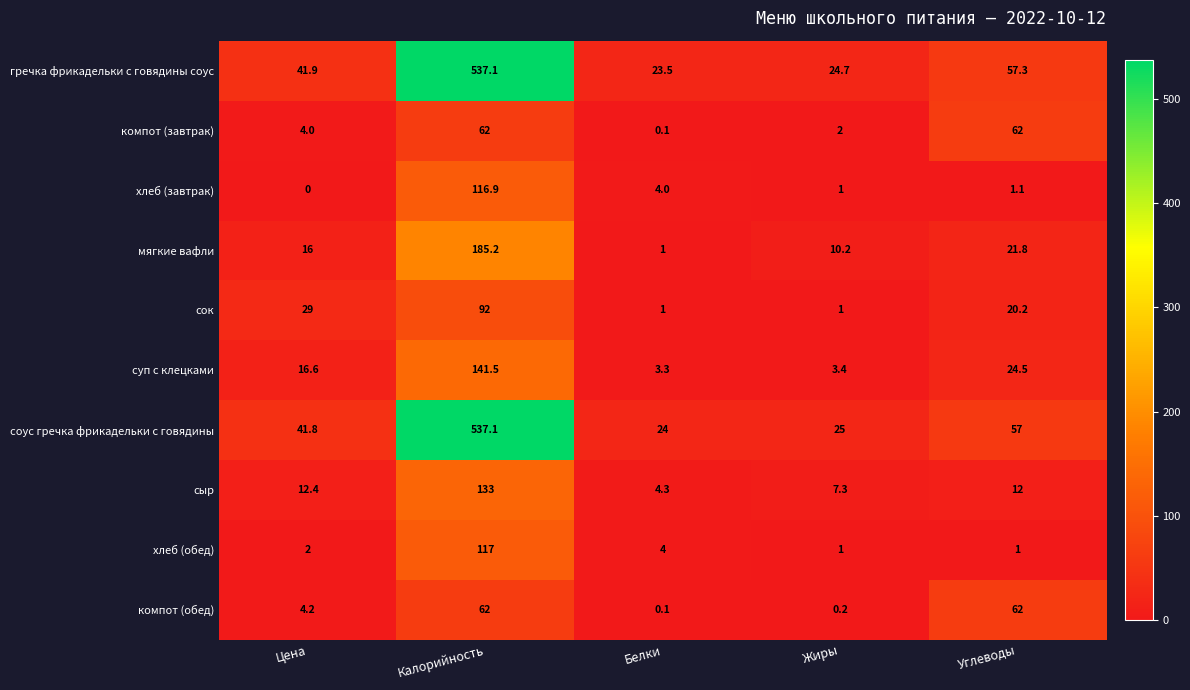

True or false: сок has a value of 145.8 at Калорийность.

False